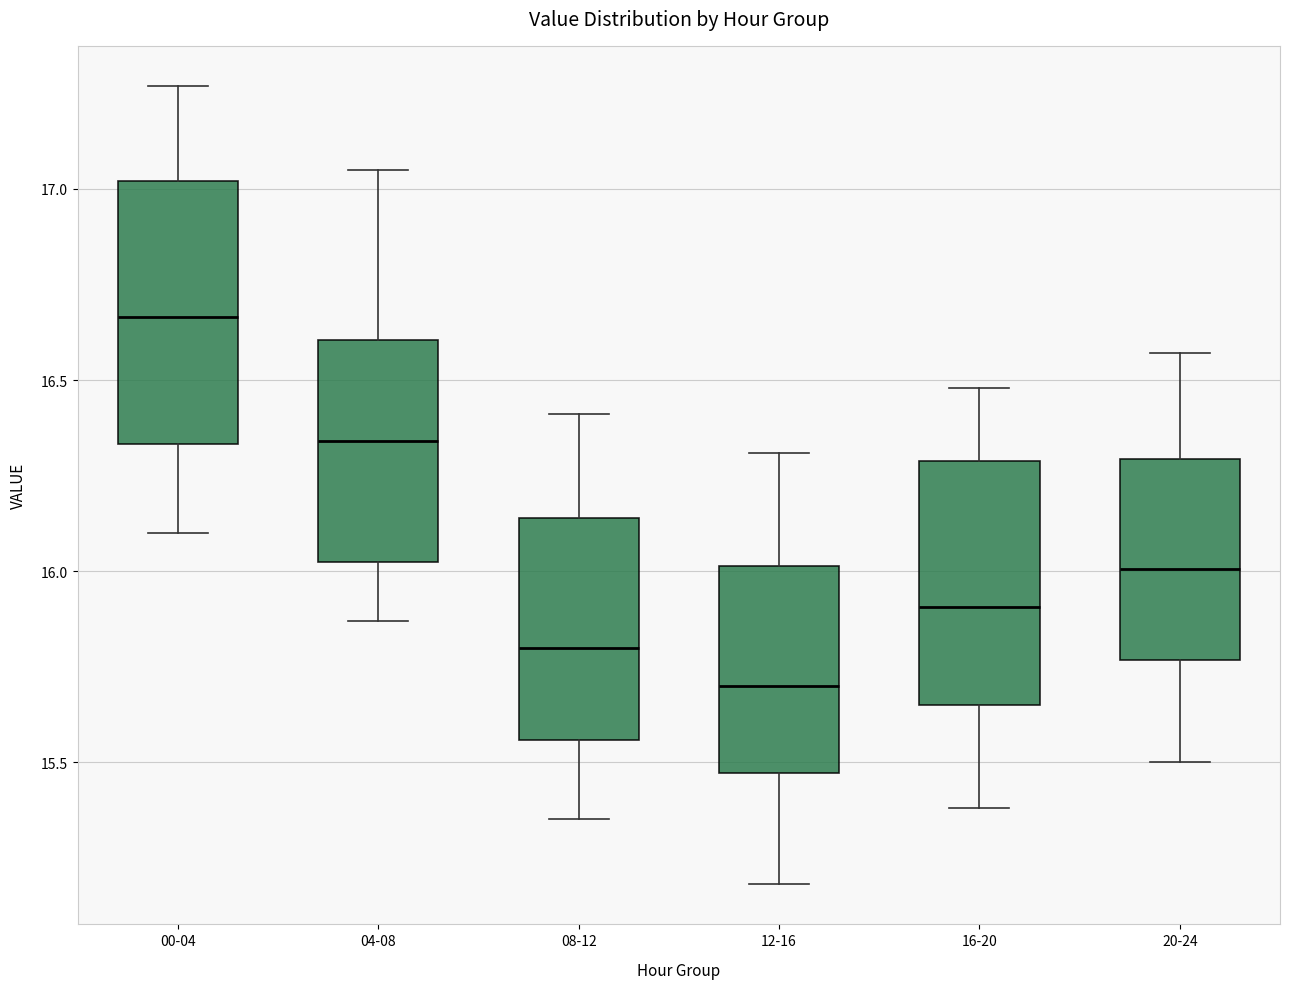

Which box's median line is the highest?

00-04